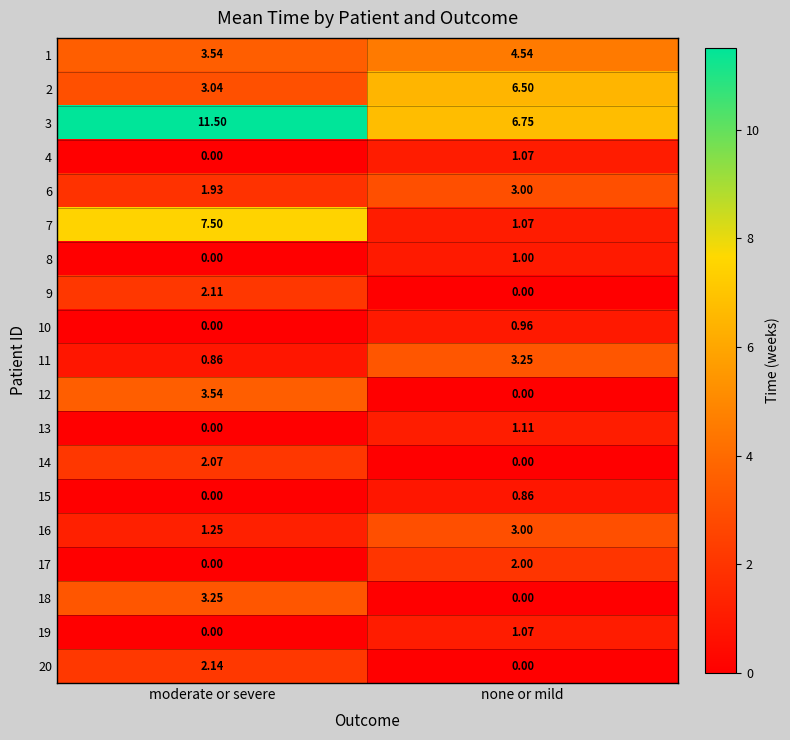

At which category is the sum across all series the highest?

moderate or severe